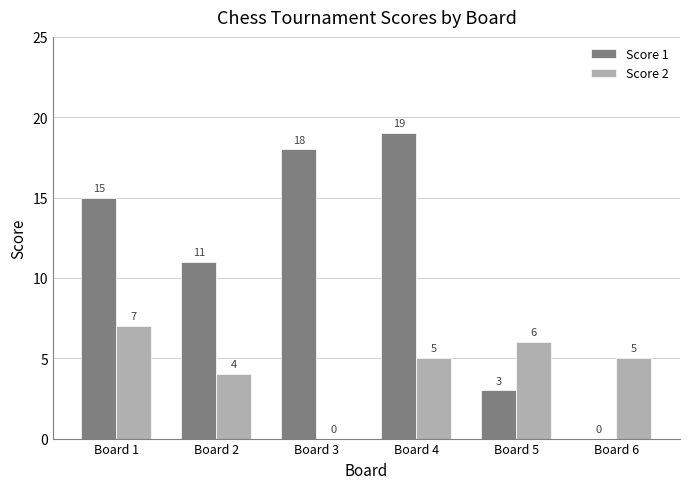

Is it true that Score 2 equals 2 at Board 4?

False